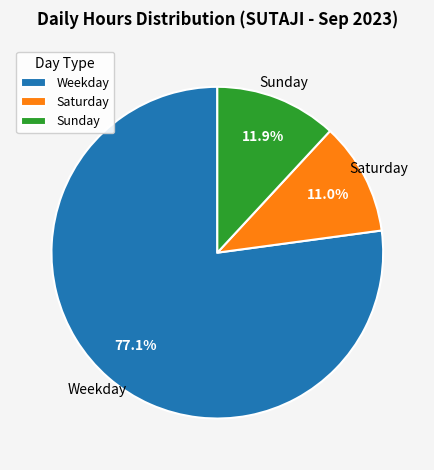

How many slices are in this pie chart?

3